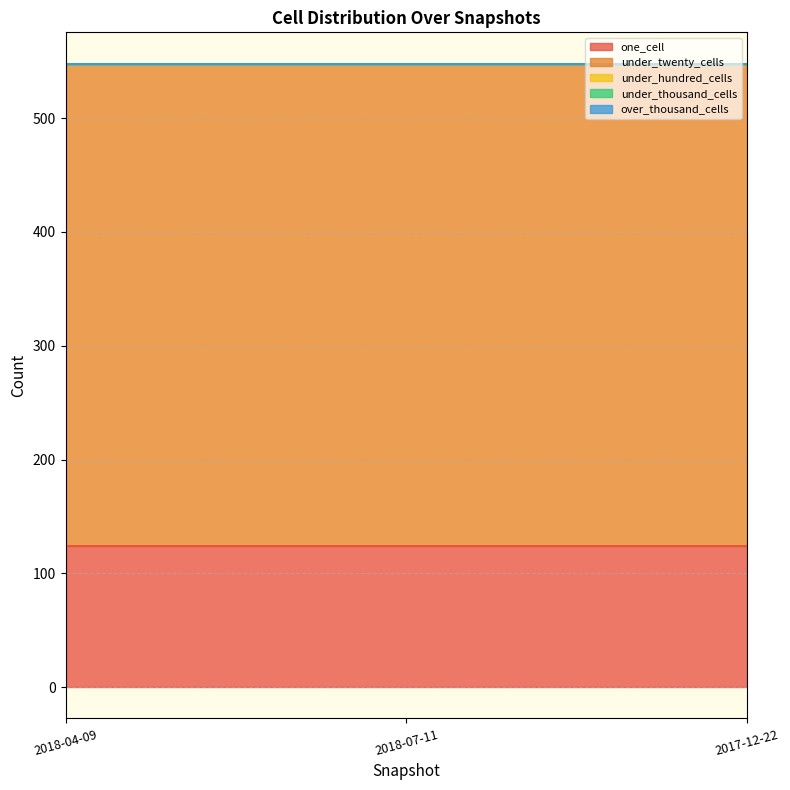

At which category does the chart reach its peak across all series?

2018-04-09